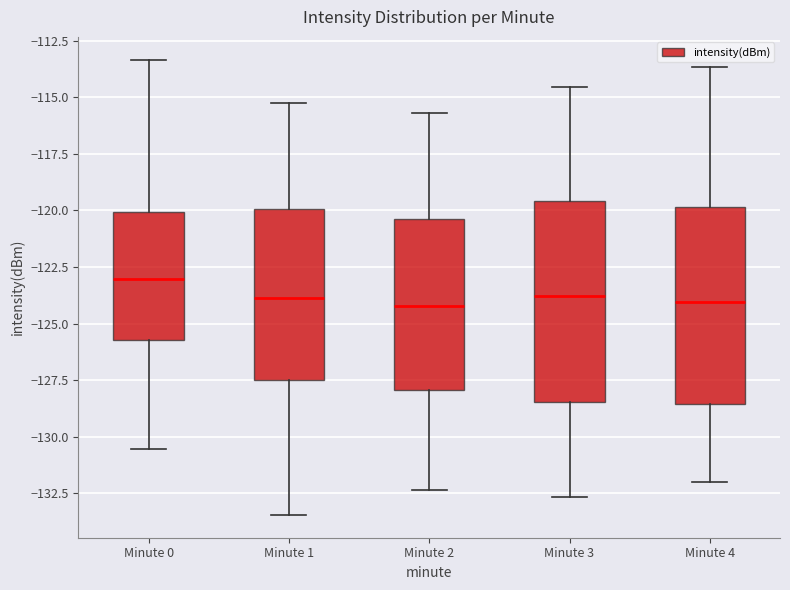

Where does the lower whisker of the box for Minute 0 end on the y-axis? The values are not printed on the chart, so give them approximately, as read against the axis.

-130.5